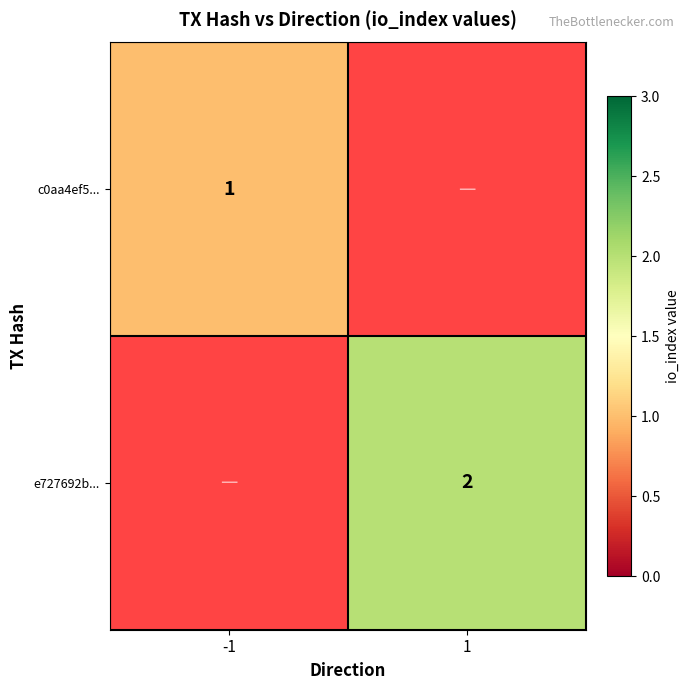

True or false: c0aa4ef5... has a value of 0 at -1.

False